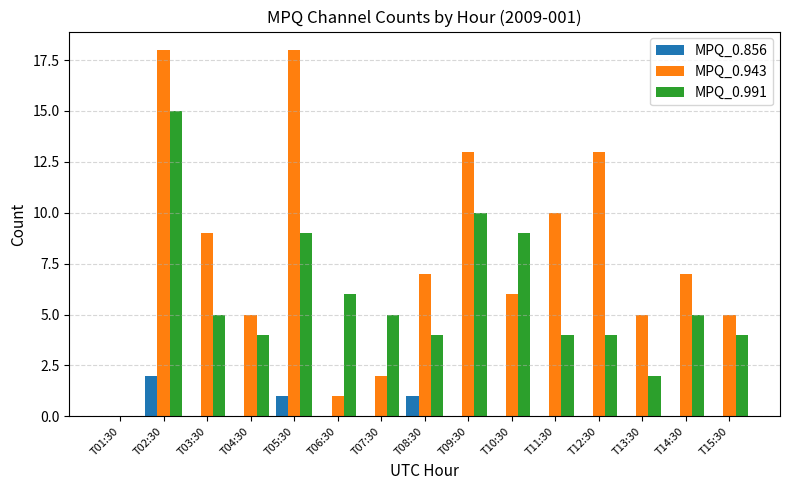

How many series are shown in this chart?

3